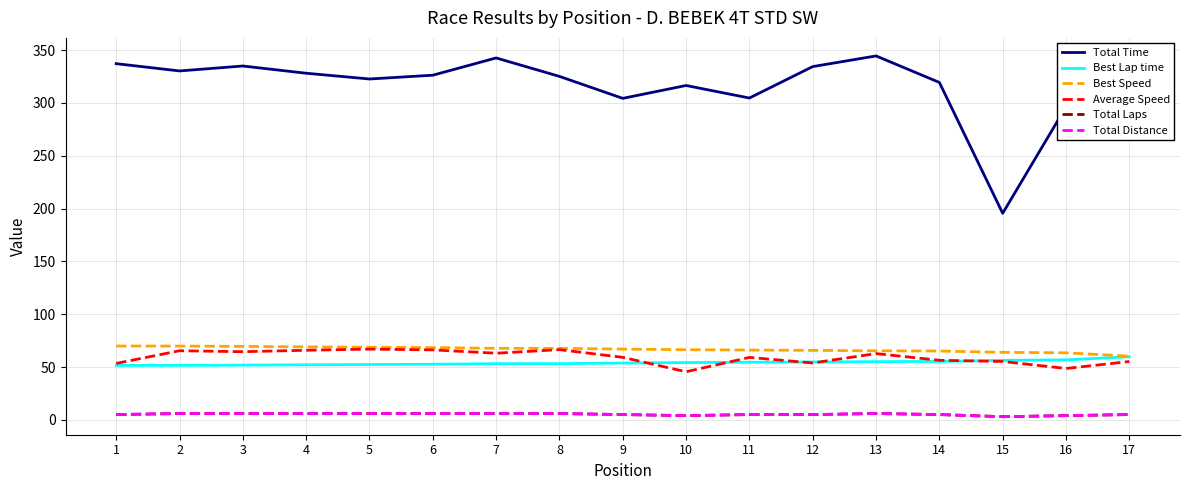

Is this an area chart (filled region under the line)?

No